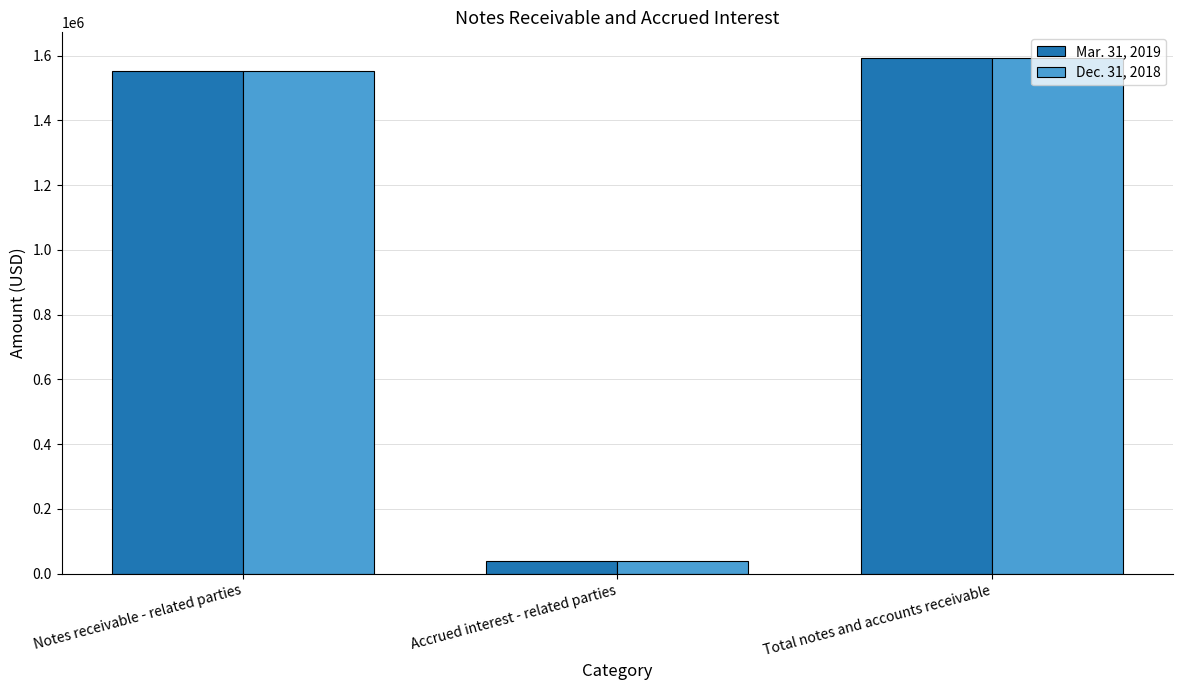

At Total notes and accounts receivable, list the series in order from largest to smallest.

Dec. 31, 2018, Mar. 31, 2019